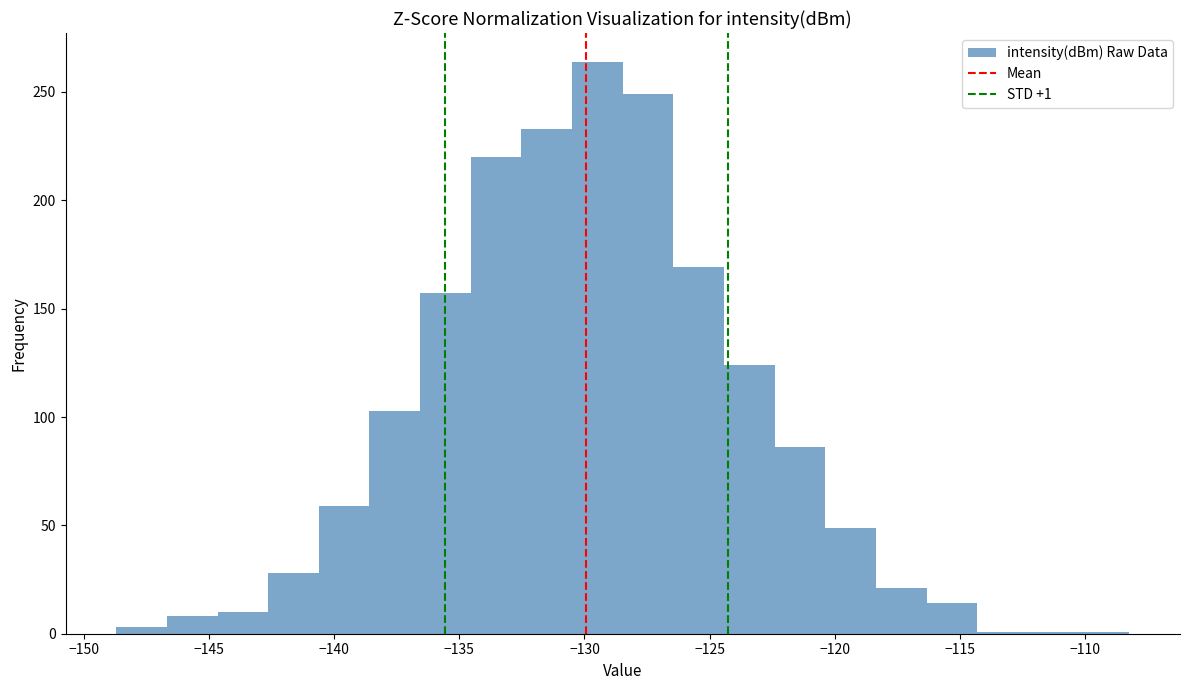

Over which range of the x-axis is the bar tallest?

-130.5 to -128.5